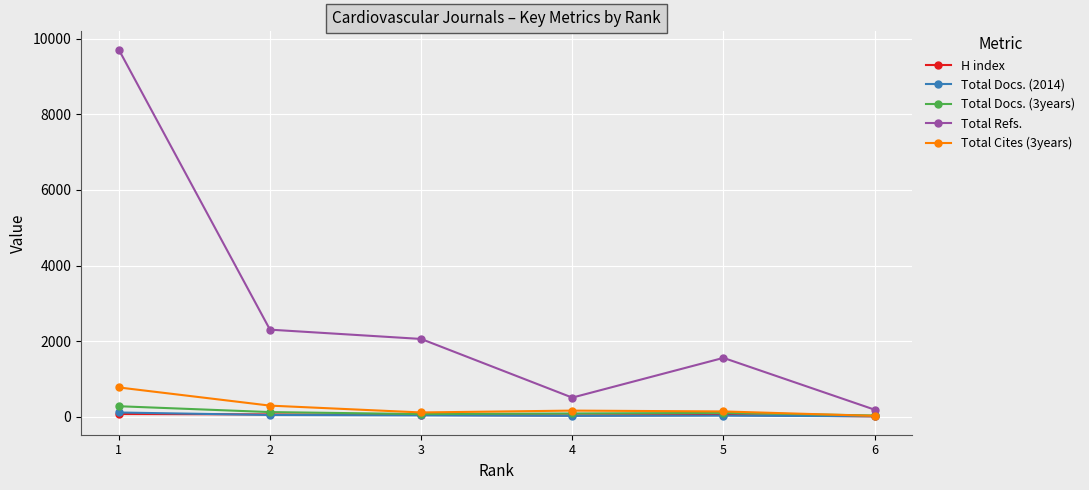

How many distinct data groups are displayed?

5